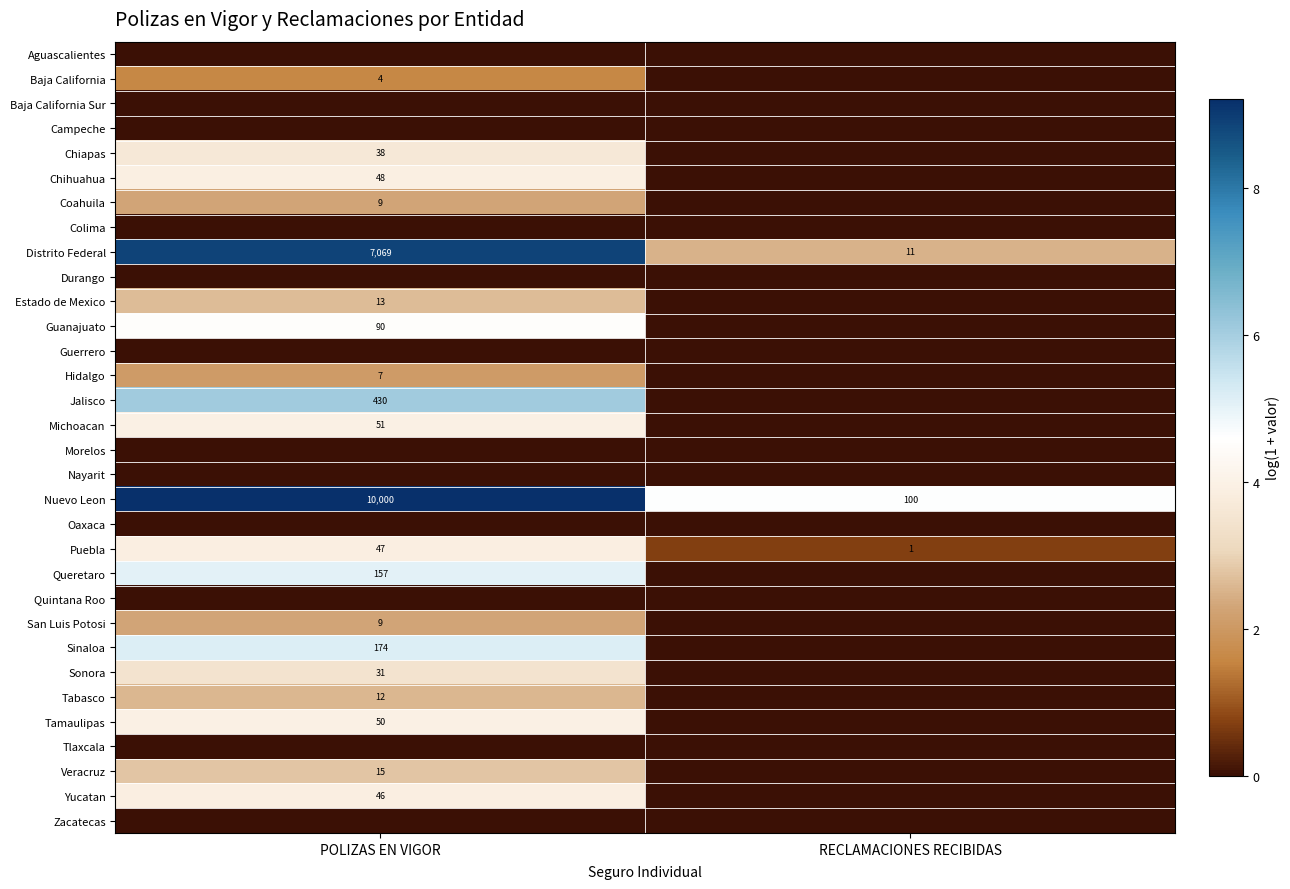

At which category does the chart reach its minimum across all series?

POLIZAS EN VIGOR